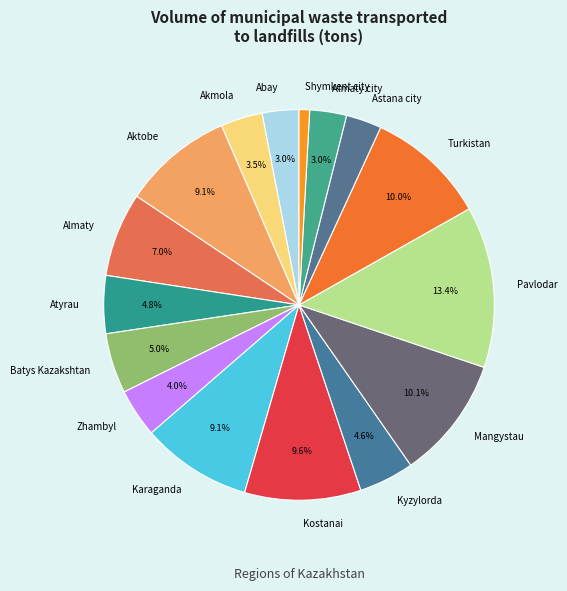

How much of the chart is everything except Mangystau?

89.9%